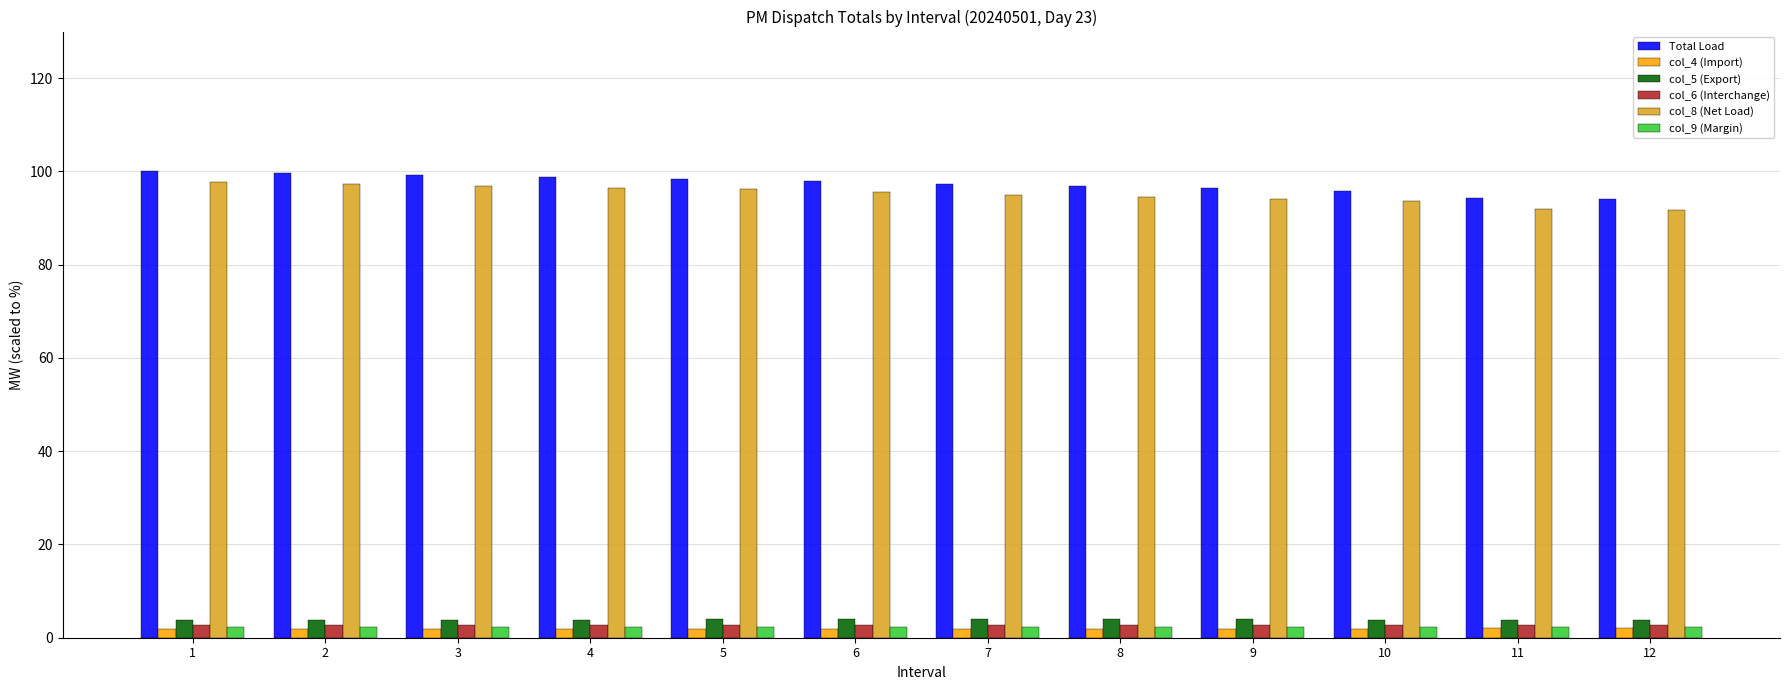

What is the greatest value displayed?

100.0